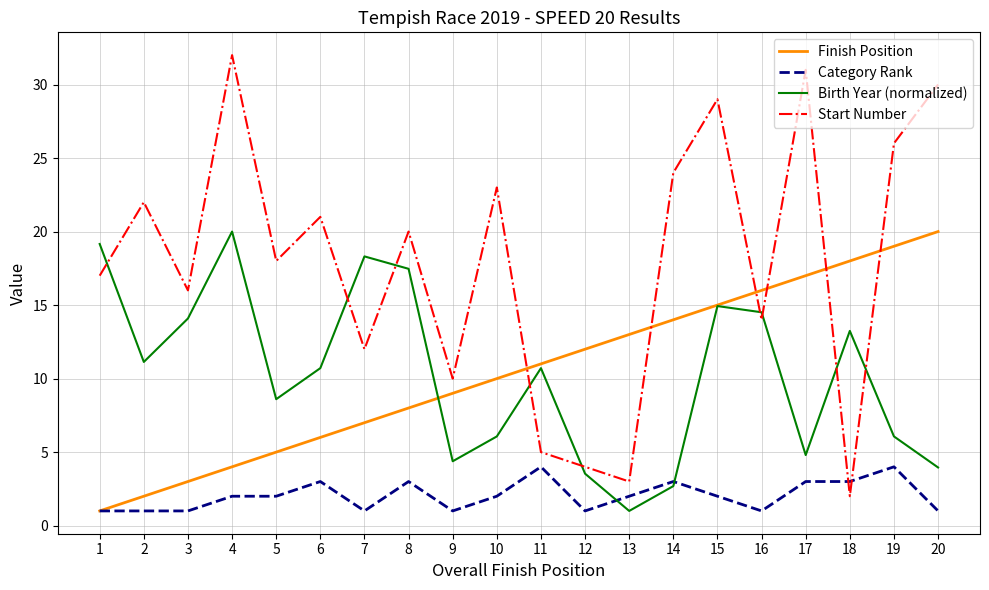

Between which two adjacent categories do Start Number and Category Rank first intersect?

17 and 18